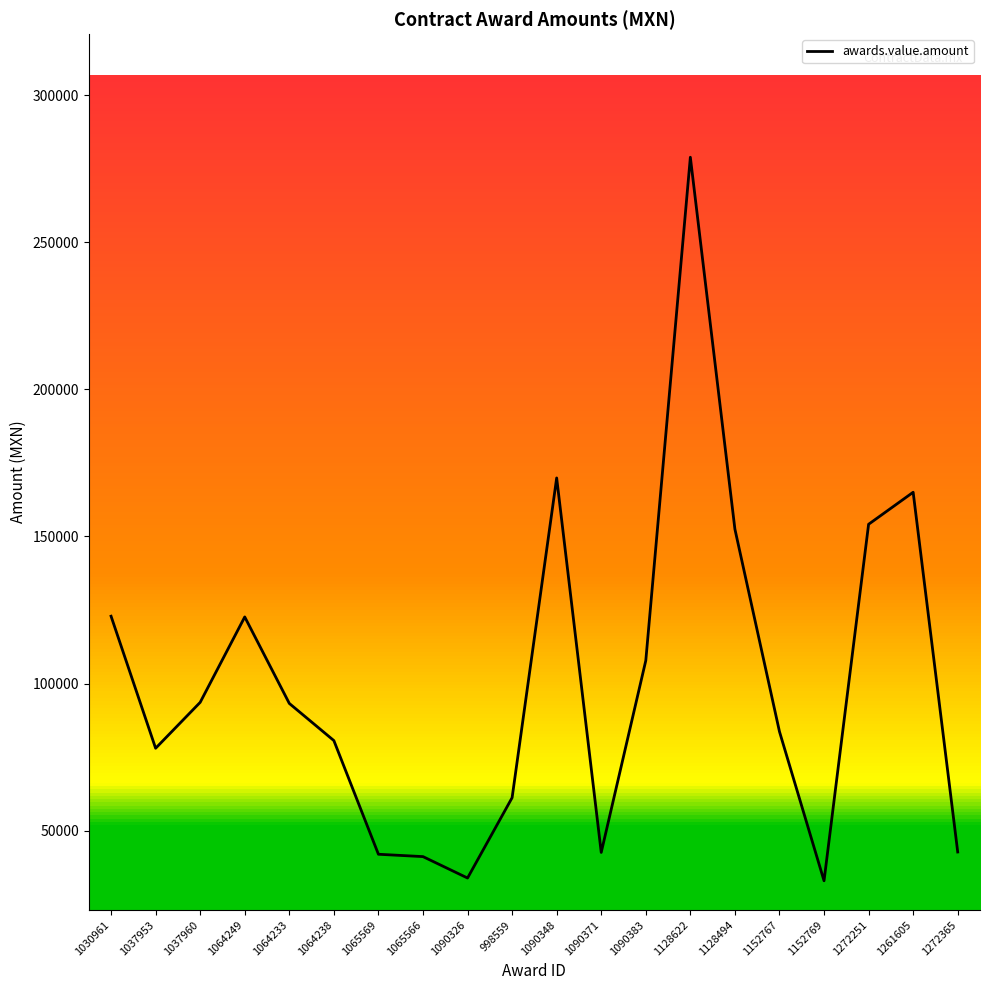

Read the value at 1152767.

83664.0